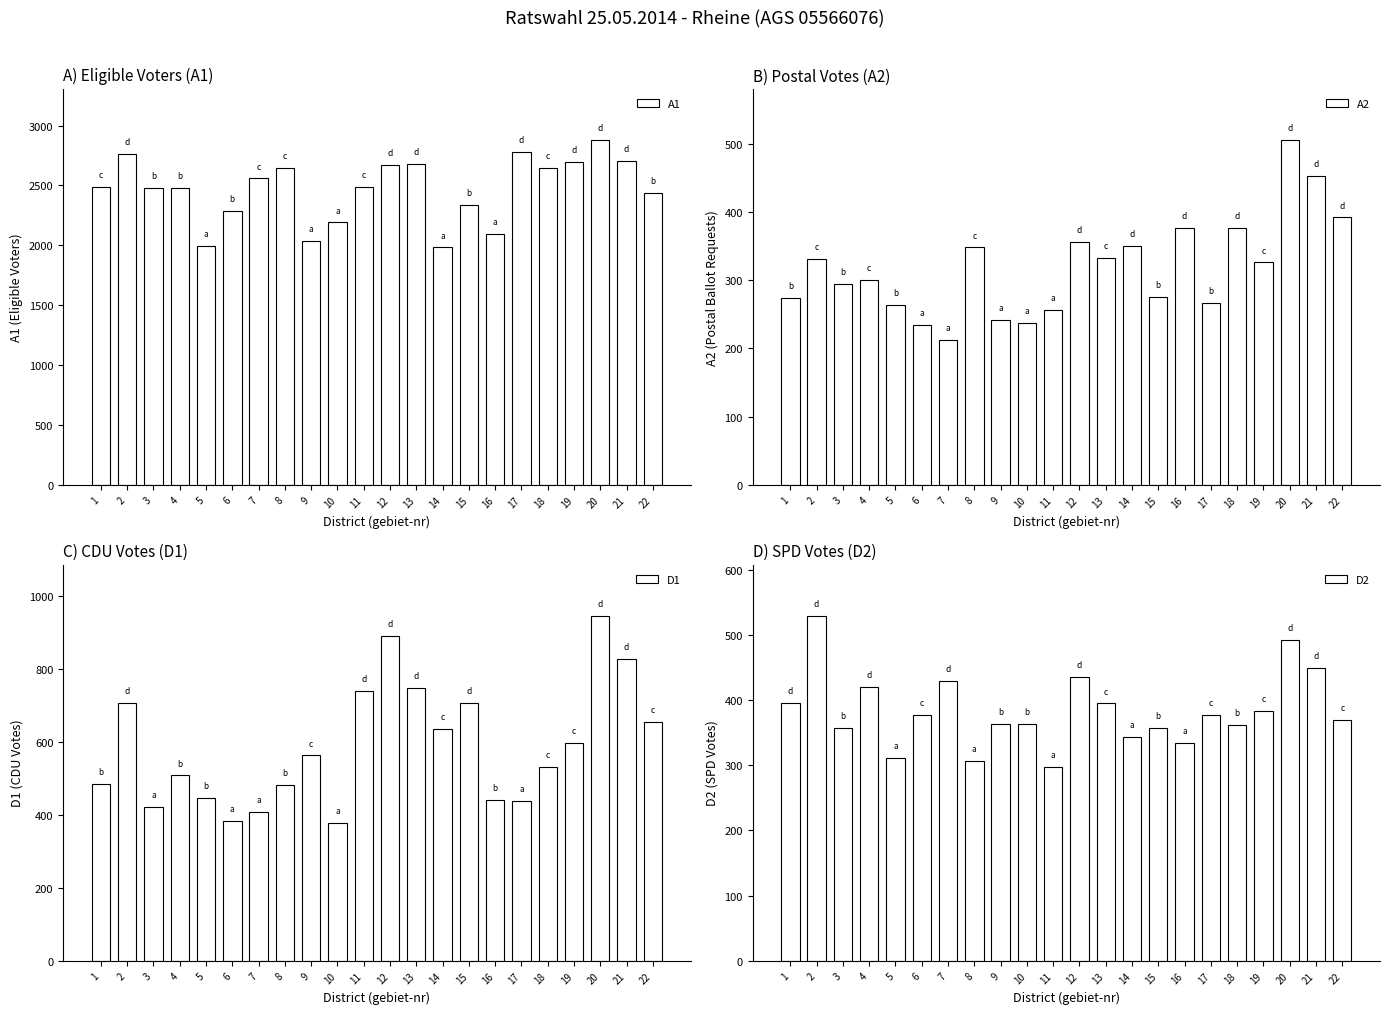

Reading left to right, list all the values displayed in this chart.

A1: 1=2486	2=2760	3=2477	4=2482	5=1993	6=2286	7=2558	8=2646	9=2033	10=2191	11=2489	12=2673	13=2682	14=1982	15=2334	16=2093	17=2776	18=2646	19=2698	20=2876	21=2701	22=2439
A2: 1=274	2=331	3=294	4=300	5=264	6=234	7=213	8=348	9=242	10=237	11=256	12=356	13=332	14=350	15=276	16=377	17=266	18=376	19=326	20=505	21=453	22=392
D1: 1=485	2=706	3=422	4=508	5=447	6=382	7=408	8=481	9=563	10=377	11=739	12=890	13=747	14=635	15=708	16=441	17=437	18=532	19=598	20=945	21=828	22=654
D2: 1=396	2=529	3=357	4=421	5=311	6=377	7=429	8=307	9=363	10=363	11=297	12=436	13=395	14=344	15=358	16=334	17=378	18=362	19=383	20=492	21=449	22=370